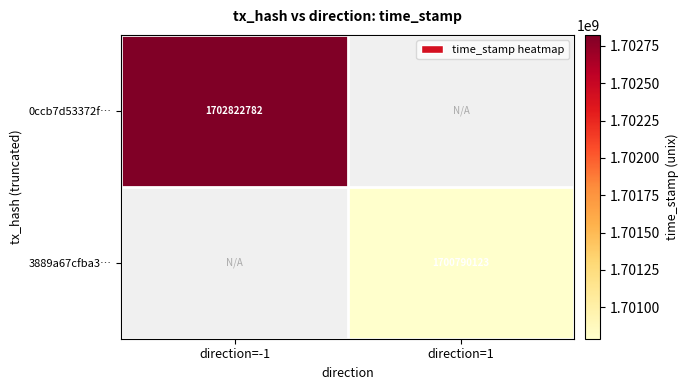

The value of 3889a67cfba3… at direction=1 is 957858965. True or false?

False